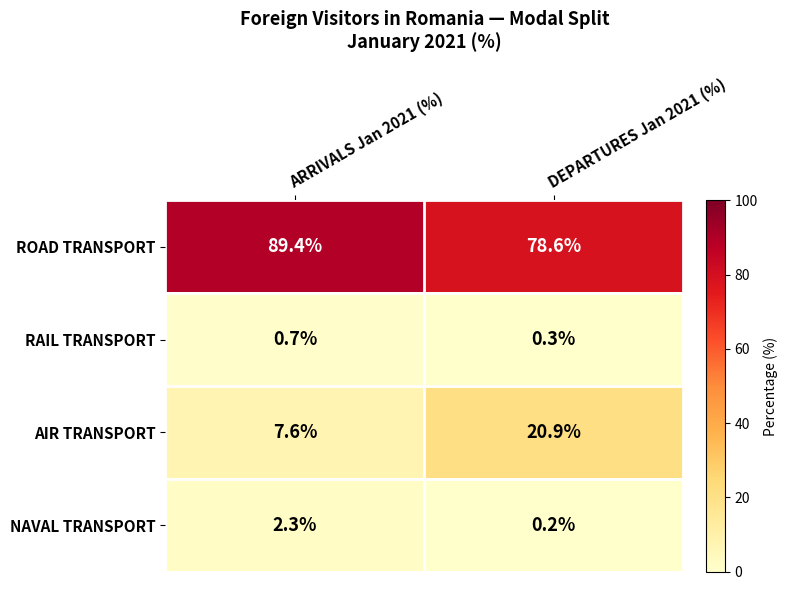

What is the sum of the RAIL TRANSPORT values at DEPARTURES Jan 2021 (%) and ARRIVALS Jan 2021 (%)?

1.0